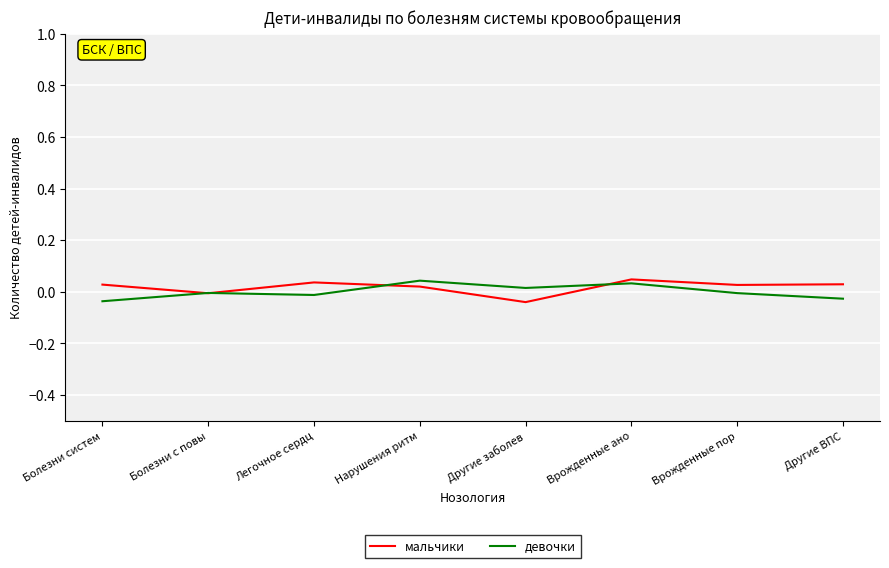

Rank the series at Легочное сердц from lowest to highest value.

девочки, мальчики